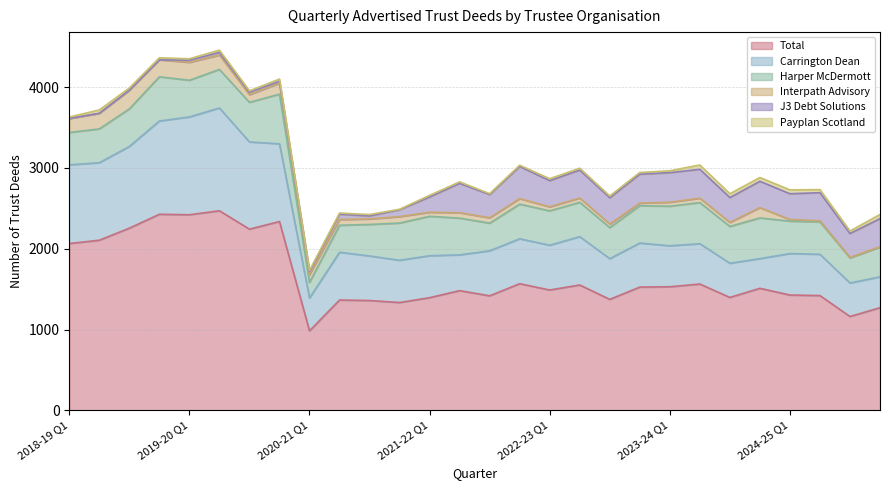

Which label corresponds to the largest value in the chart?

2019-20 Q2